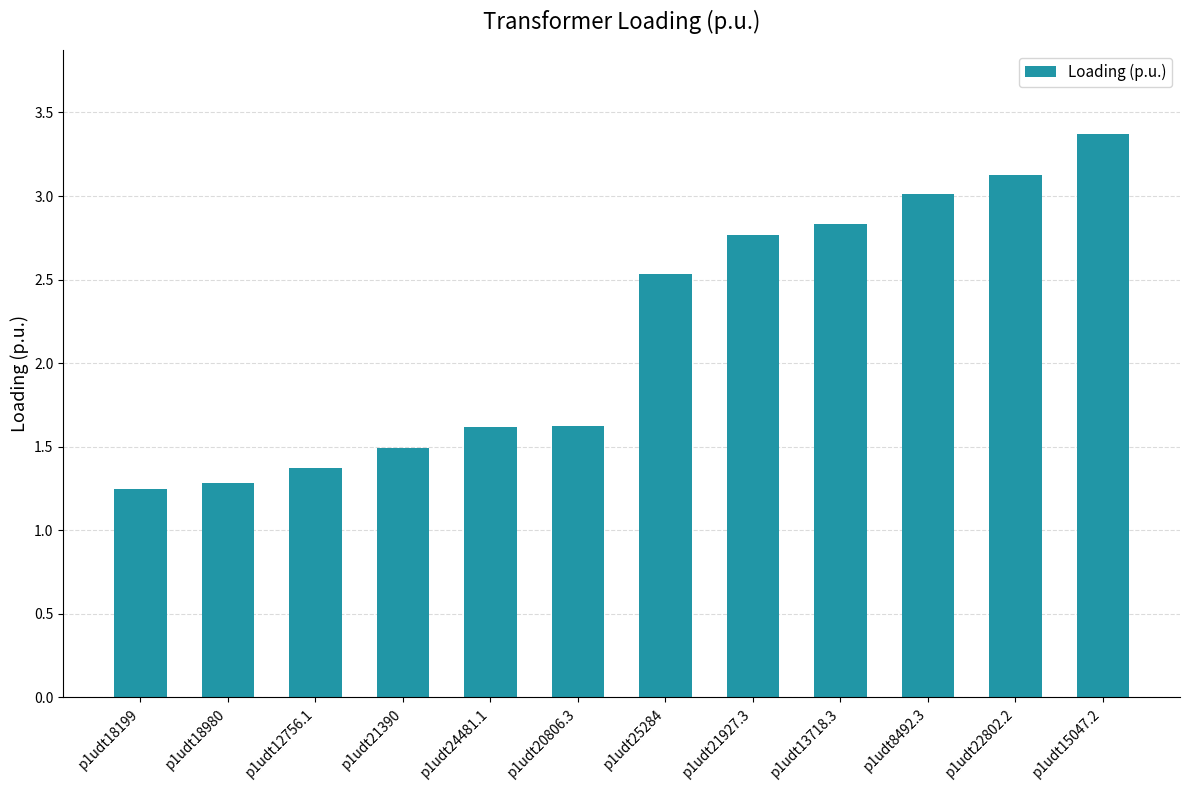

The chart shows a value of 4.6 at p1udt22802.2. True or false?

False